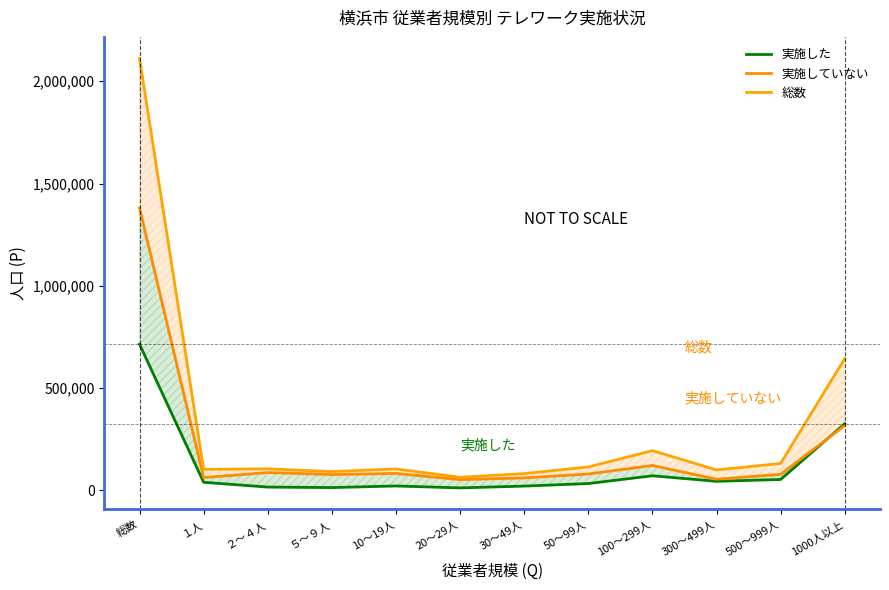

How many data points in 総数 are above 105100?

5